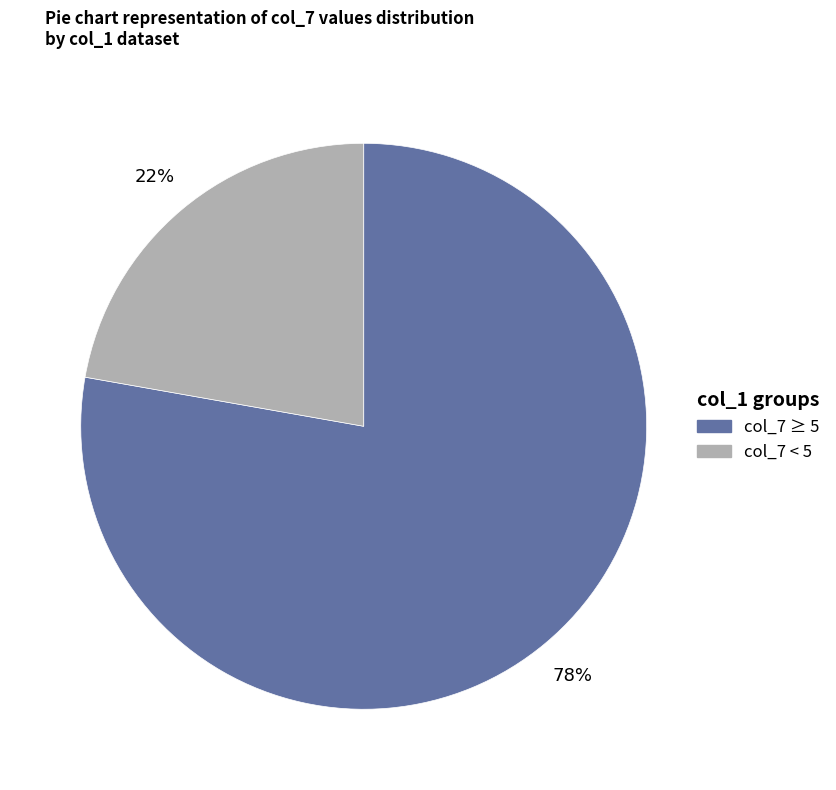

To the nearest percent, what is the average slice percentage?

50%